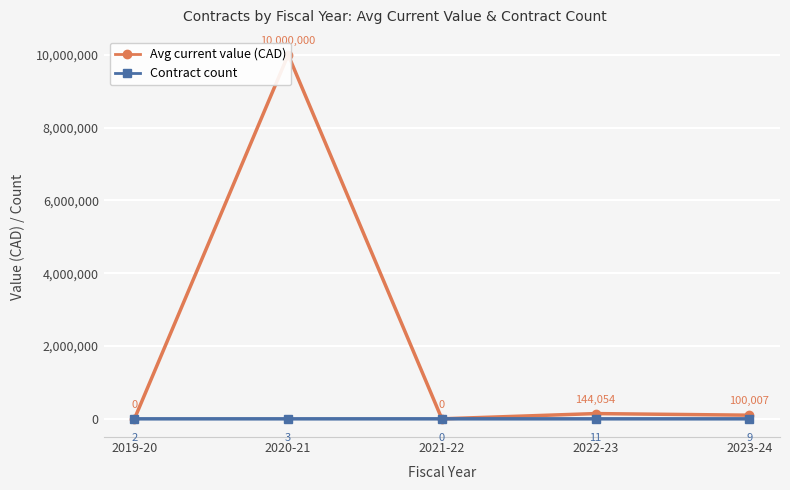

The value of Avg current value (CAD) at 2022-23 is 53581.2. True or false?

False